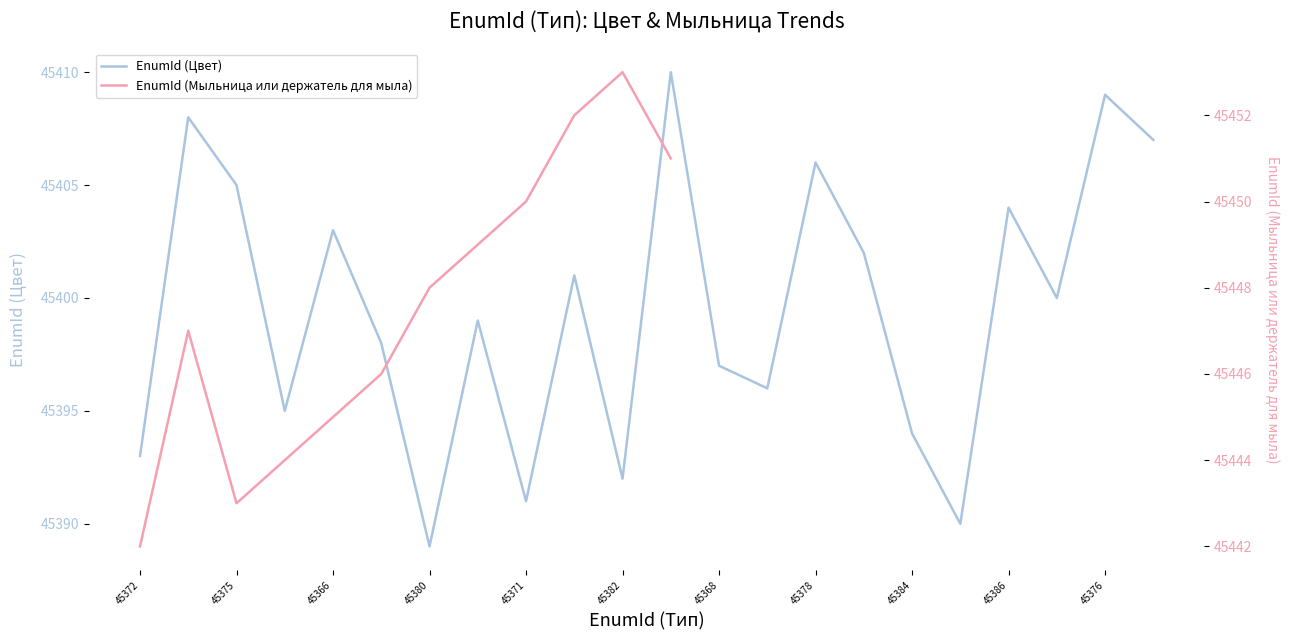

At which label does EnumId (Цвет) reach its minimum?

45380